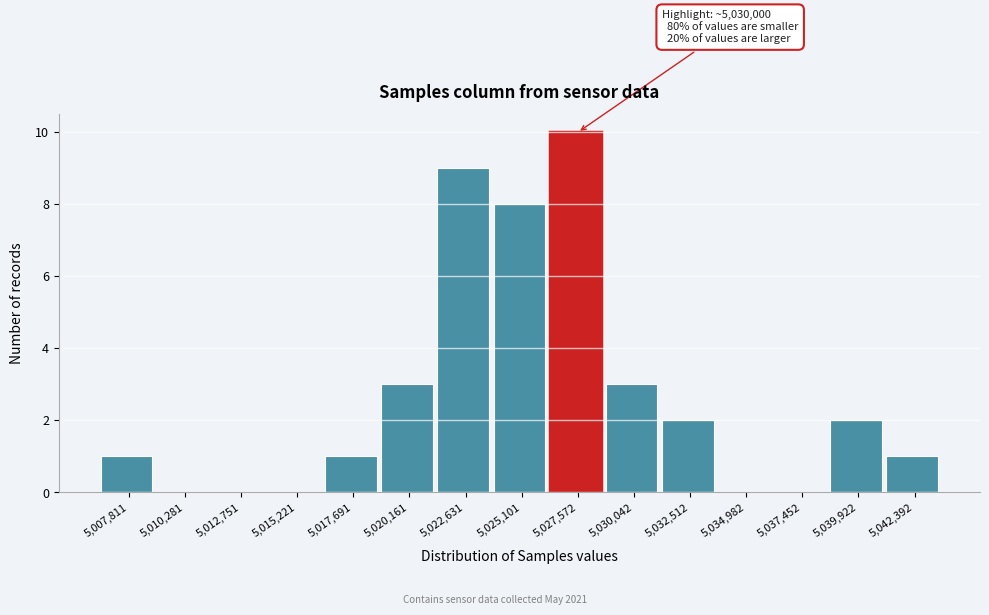

Reading right to left, what are all the values shown in this chart?

5,042,392=1	5,039,922=2	5,037,452=0	5,034,982=0	5,032,512=2	5,030,042=3	5,027,572=10	5,025,101=8	5,022,631=9	5,020,161=3	5,017,691=1	5,015,221=0	5,012,751=0	5,010,281=0	5,007,811=1